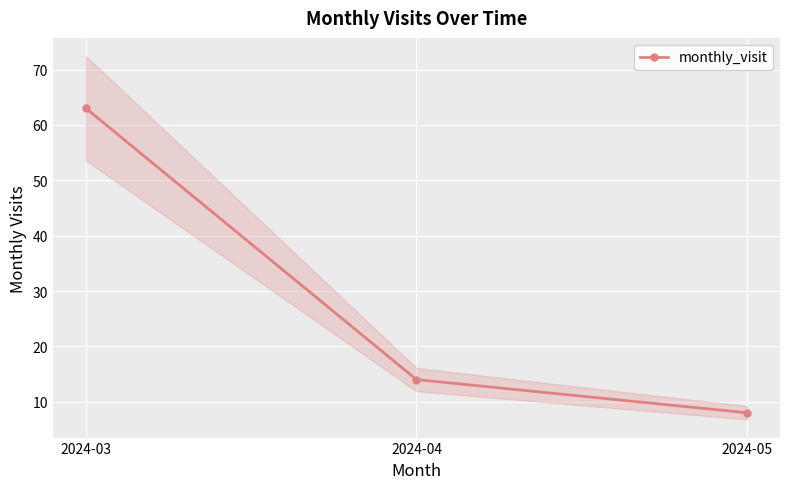

What is the sum of all values?

85